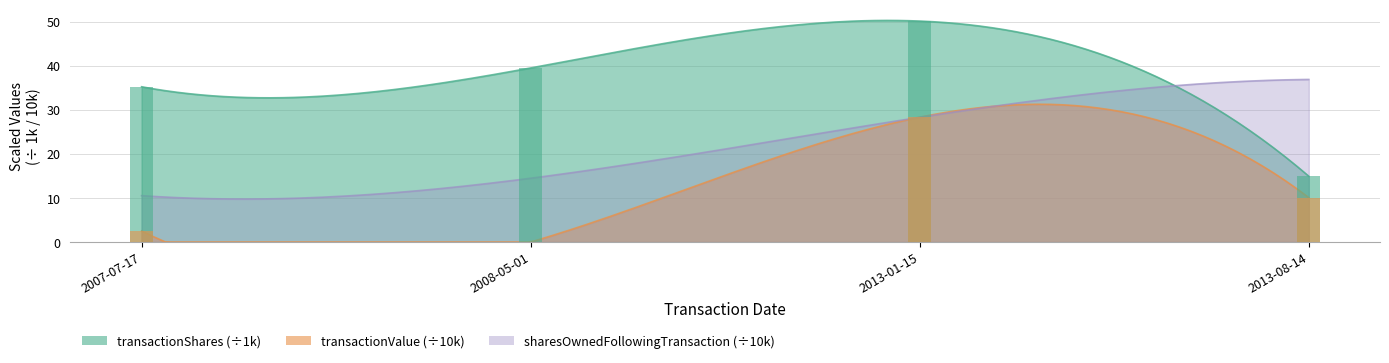

Which has a higher value, 2008-05-01 or 2013-01-15?

2013-01-15